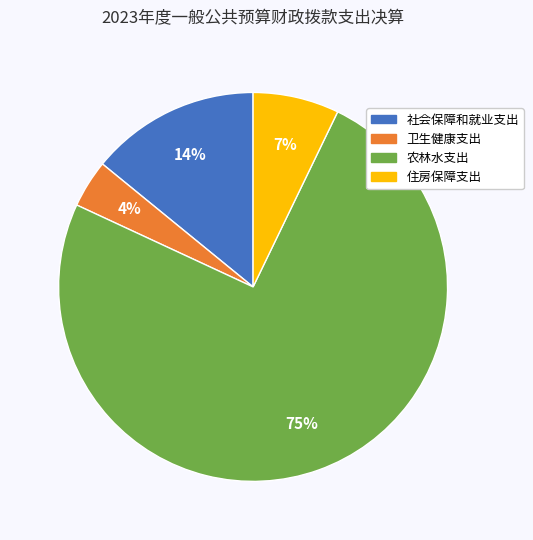

Rank the categories by value from highest to lowest.

农林水支出, 社会保障和就业支出, 住房保障支出, 卫生健康支出